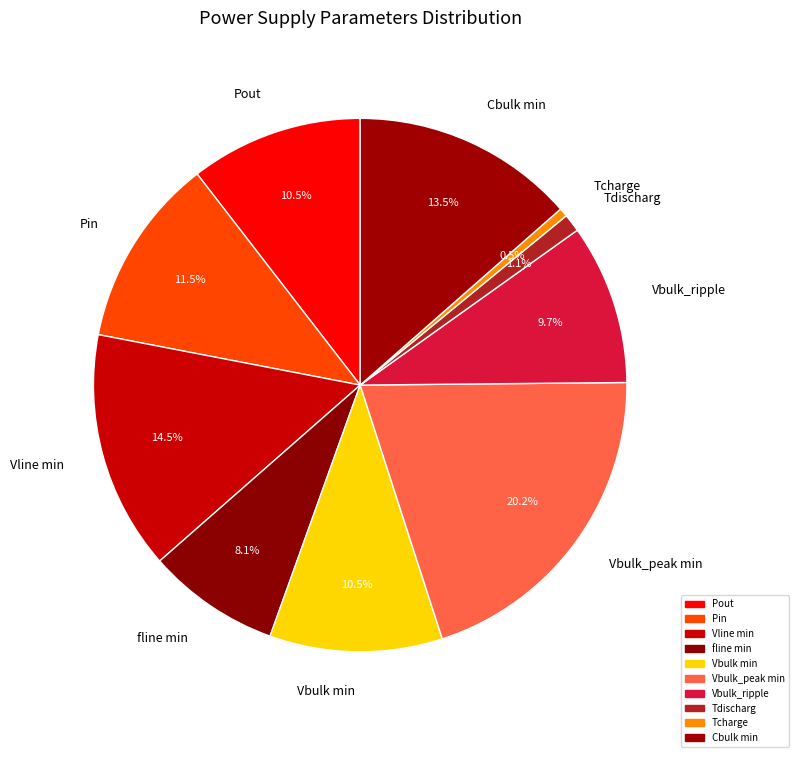

Is it true that Vbulk min is 1% of the pie?

False